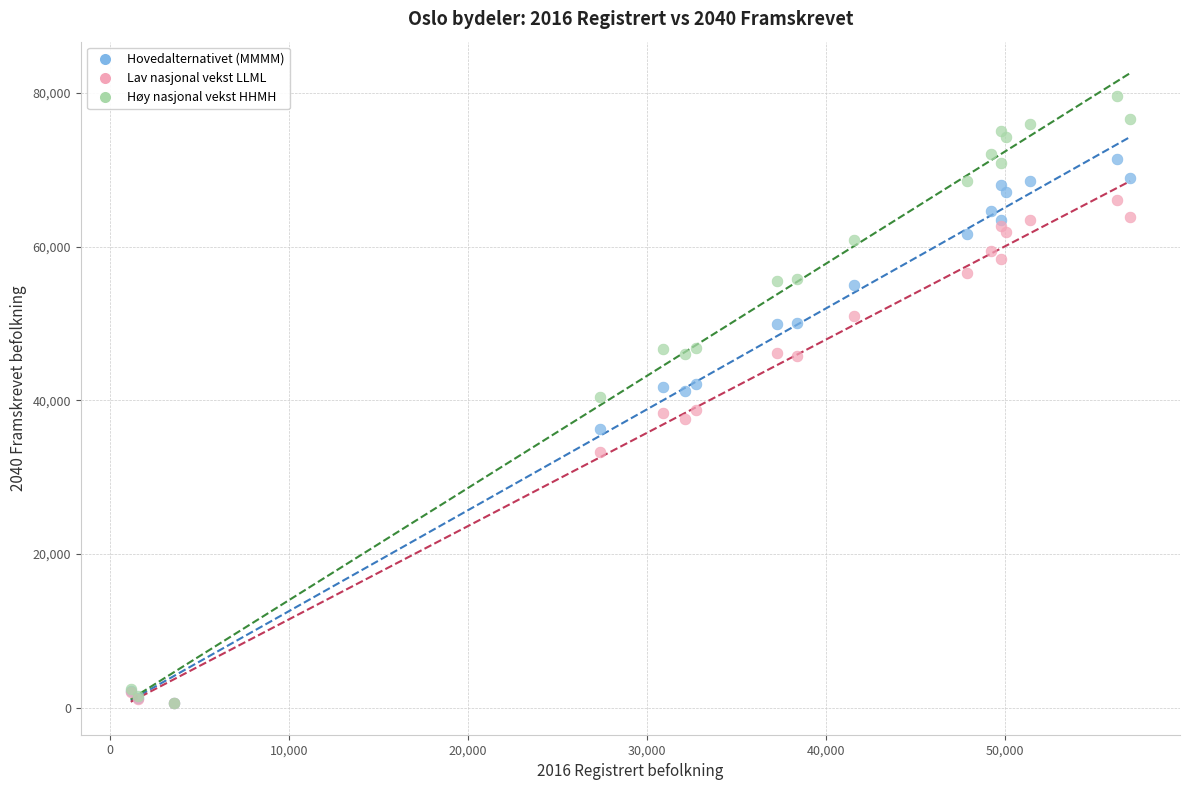

What are all the series names shown in the legend?

Hovedalternativet (MMMM), Lav nasjonal vekst LLML, Høy nasjonal vekst HHMH